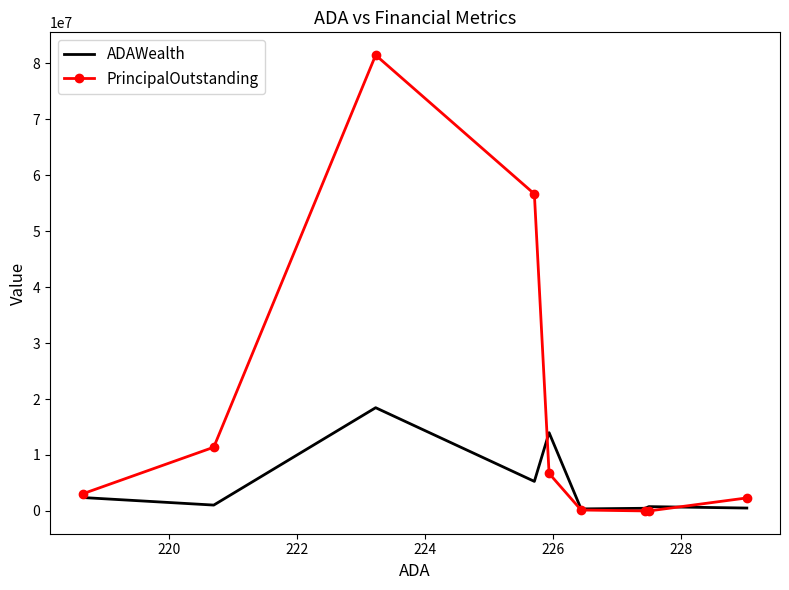

Rank the series by their average value, from highest to lowest.

PrincipalOutstanding, ADAWealth